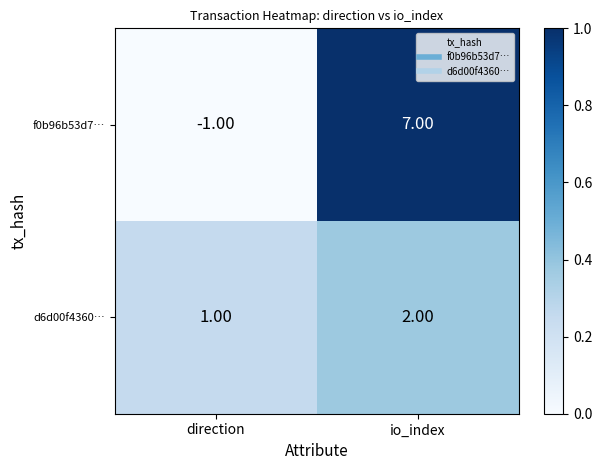

Which series has the largest total across all categories?

f0b96b53d7…